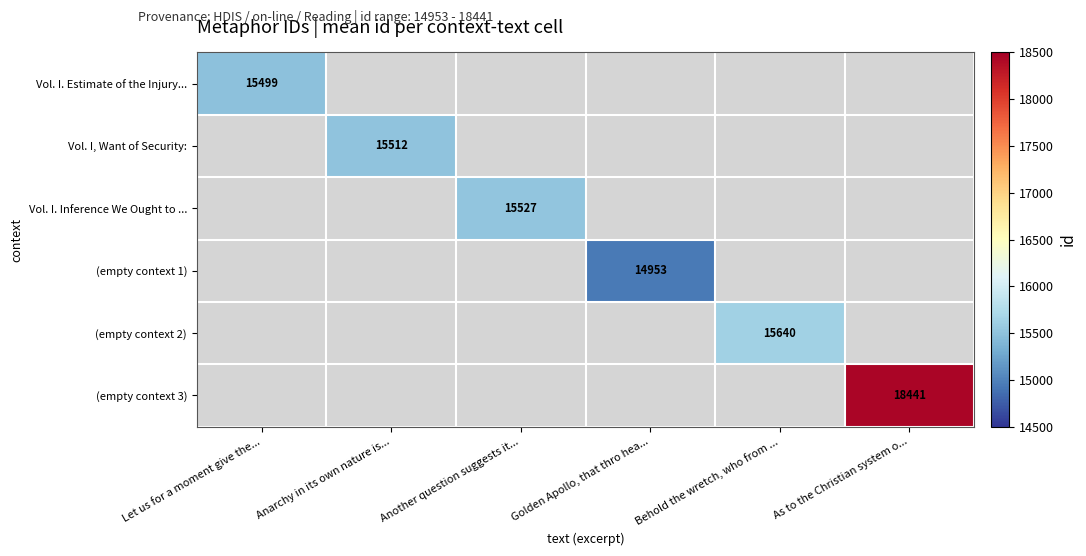

True or false: Vol. I. Estimate of the Injury... has a value of 15499 at Let us for a moment give the....

True